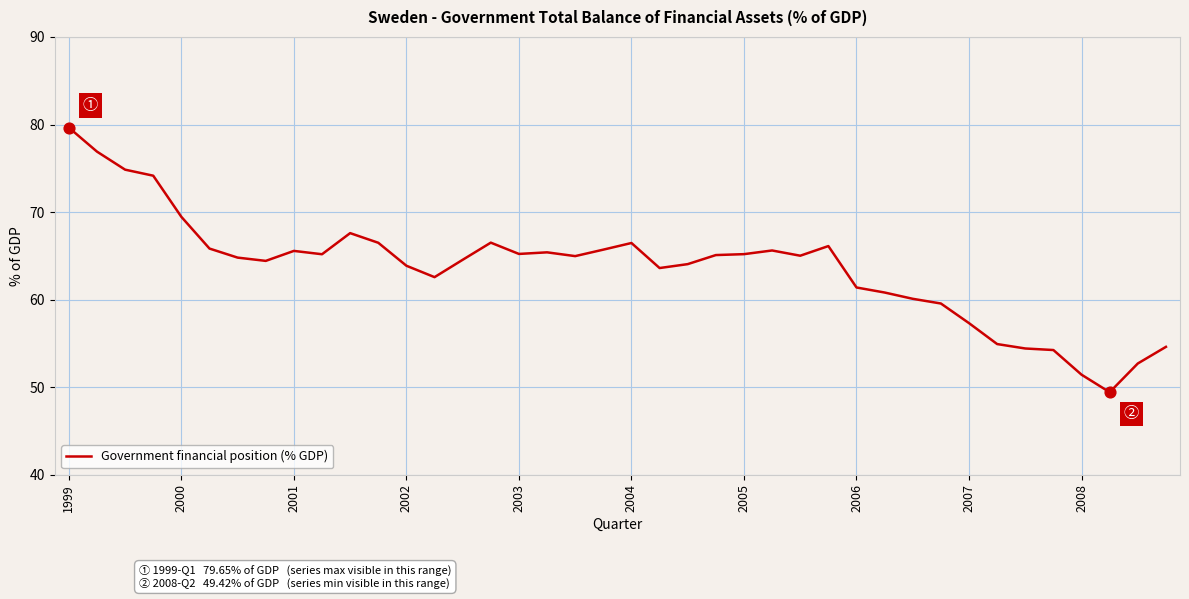

What is the difference between the maximum and minimum values?

30.2